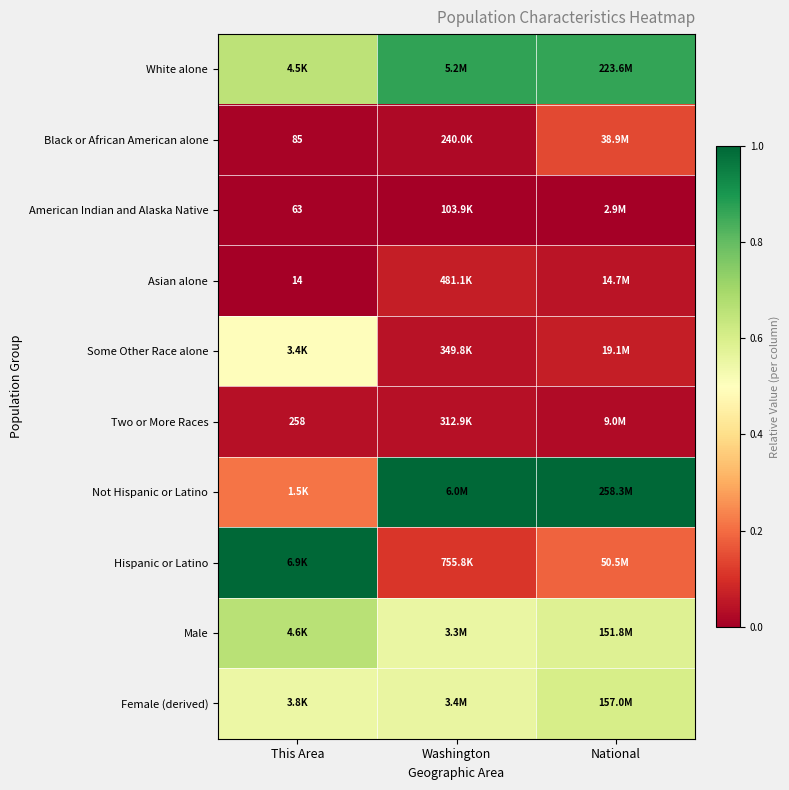

What is the minimum value for Female (derived)?

0.5